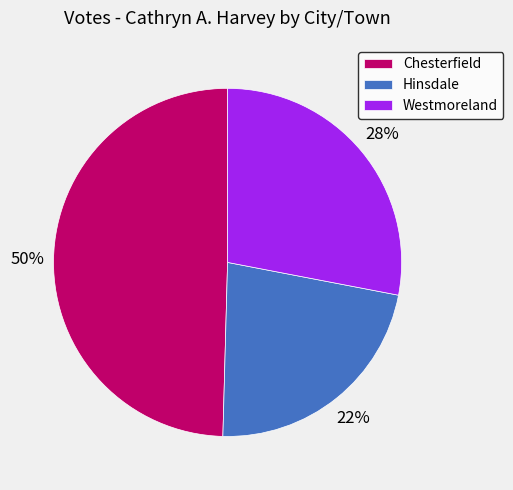

What is the smallest slice in the pie chart?

Hinsdale